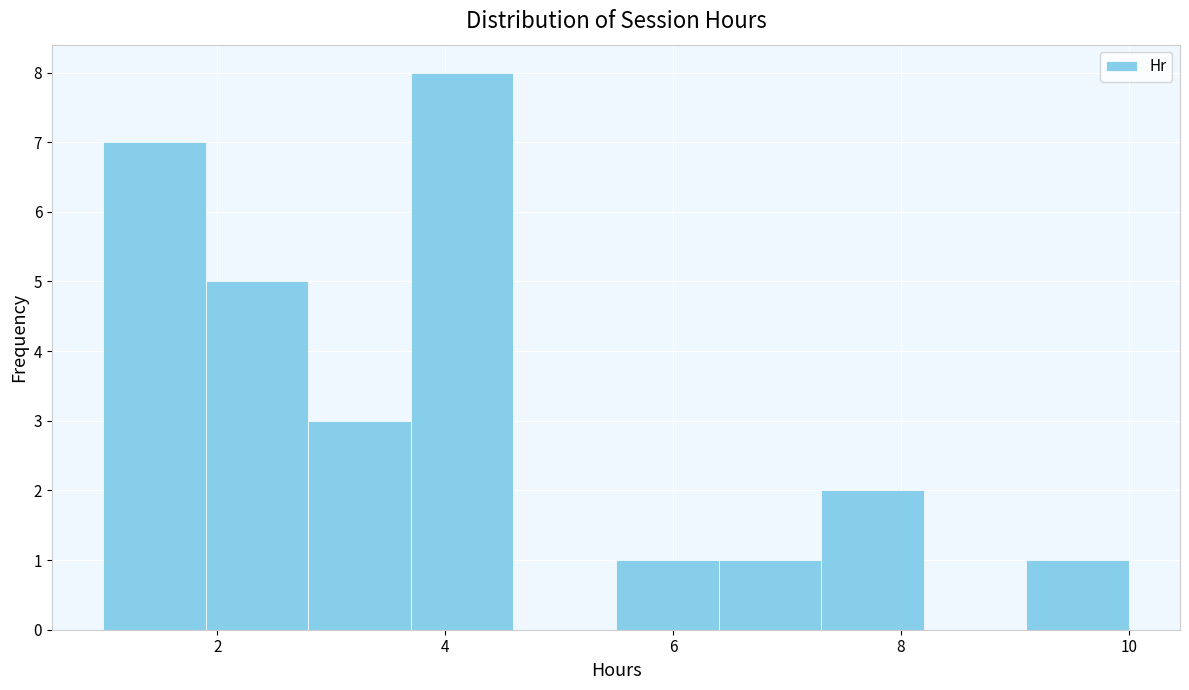

What is the height of the bar covering 5.5 to 6.4 on the x-axis? Neither the bar edges nor the heights are printed on the chart, so give them approximately, as read against the axes.

1